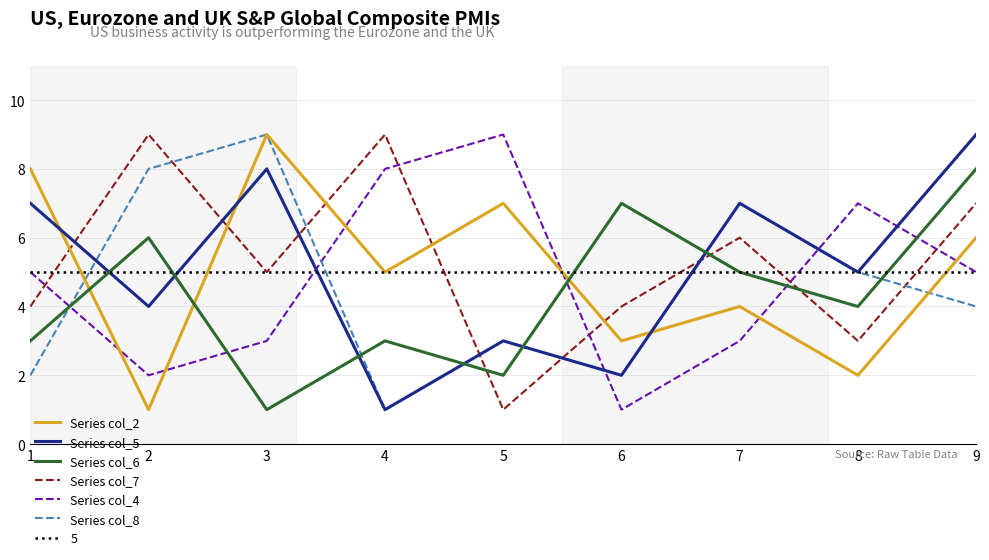

At how many categories does at least one series exceed 5?

9